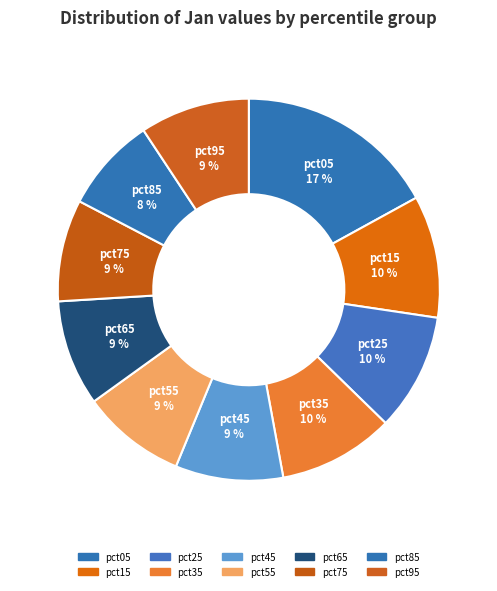

True or false: pct15 accounts for 10% of the total.

True